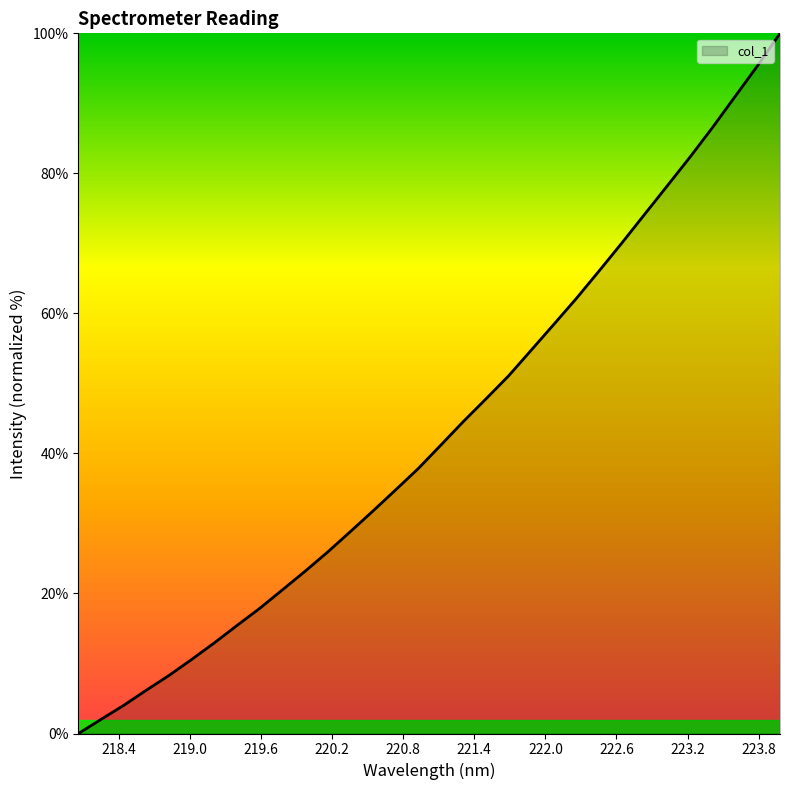

What is the maximum value shown in the chart?

100.0